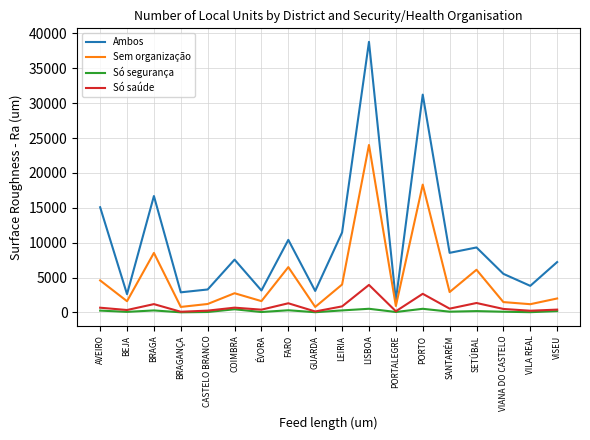

The value of Só segurança at VILA REAL is 35. True or false?

True